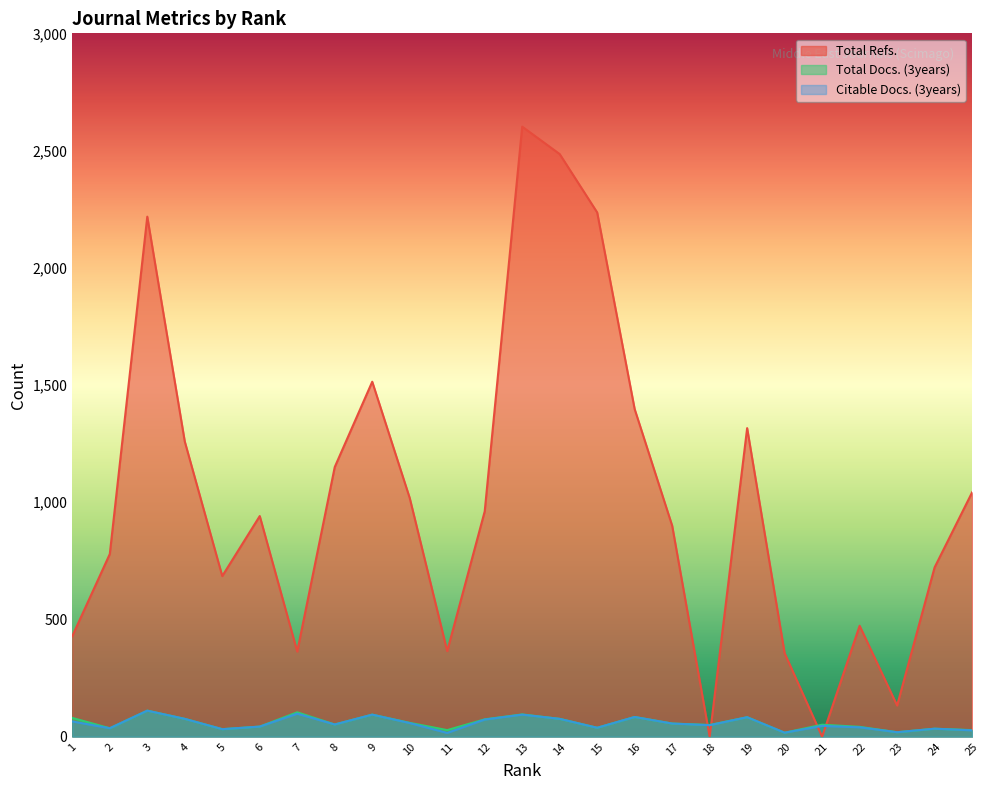

Is it true that Citable Docs. (3years) equals 46 at 21?

True